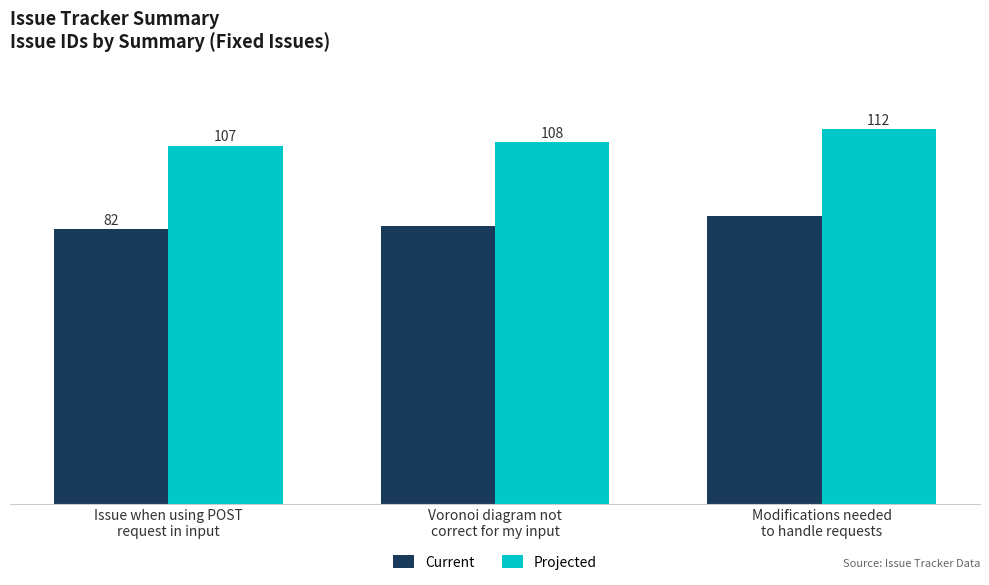

Which series has the largest range (max minus min)?

Projected